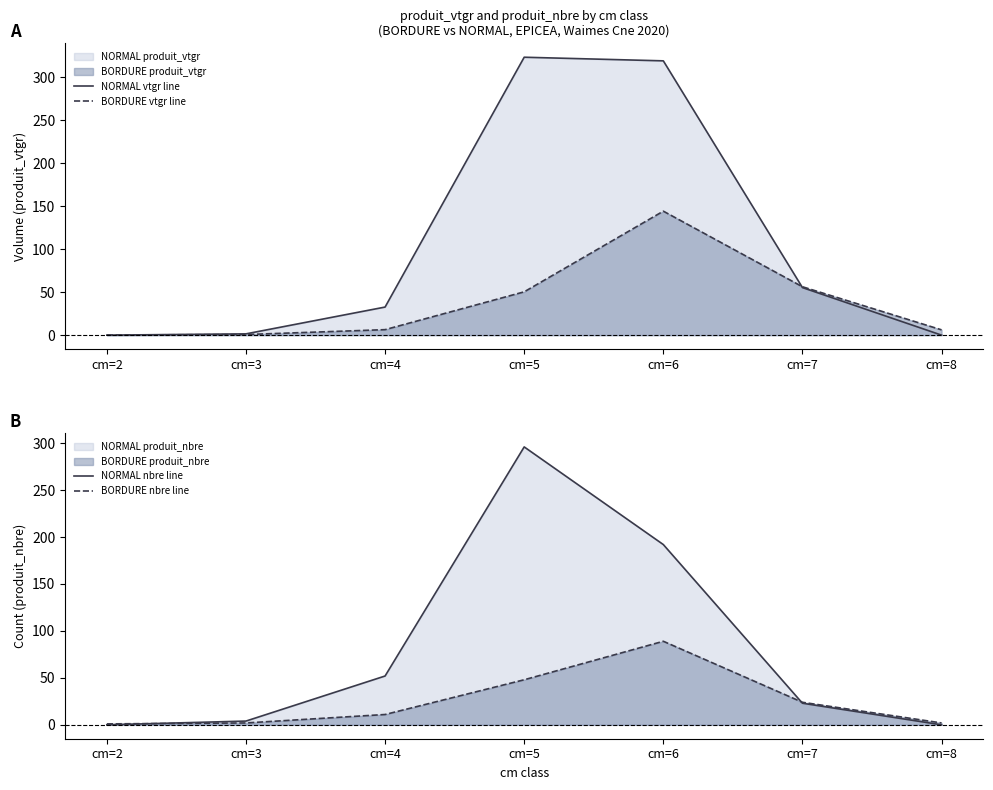

Rank the categories by BORDURE vtgr line value from highest to lowest.

cm=6, cm=7, cm=5, cm=4, cm=8, cm=3, cm=2